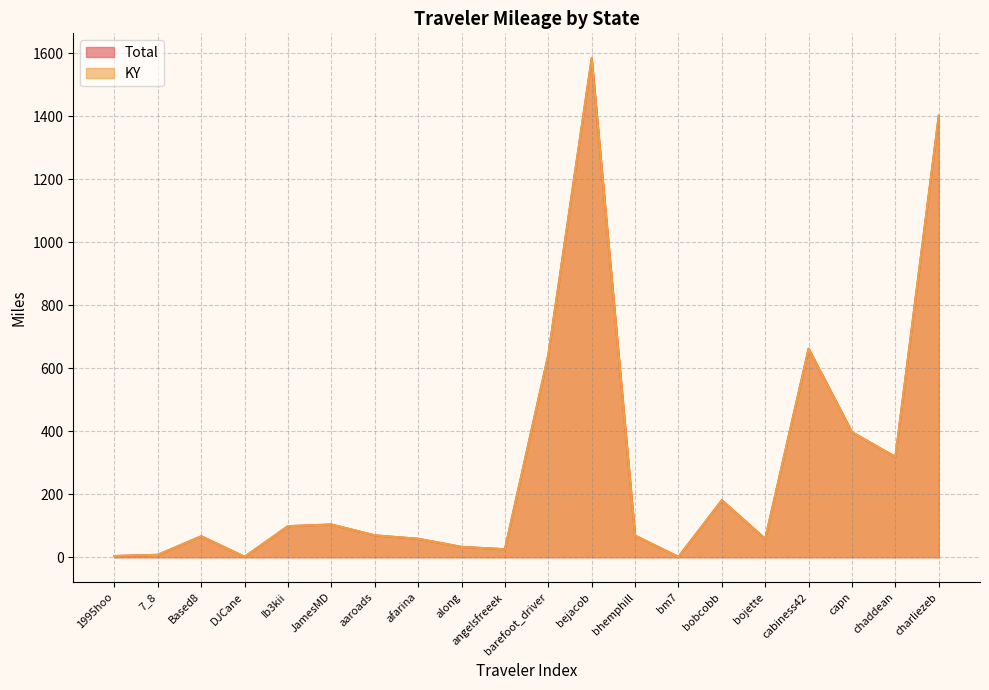

At which label does KY reach its peak?

bejacob